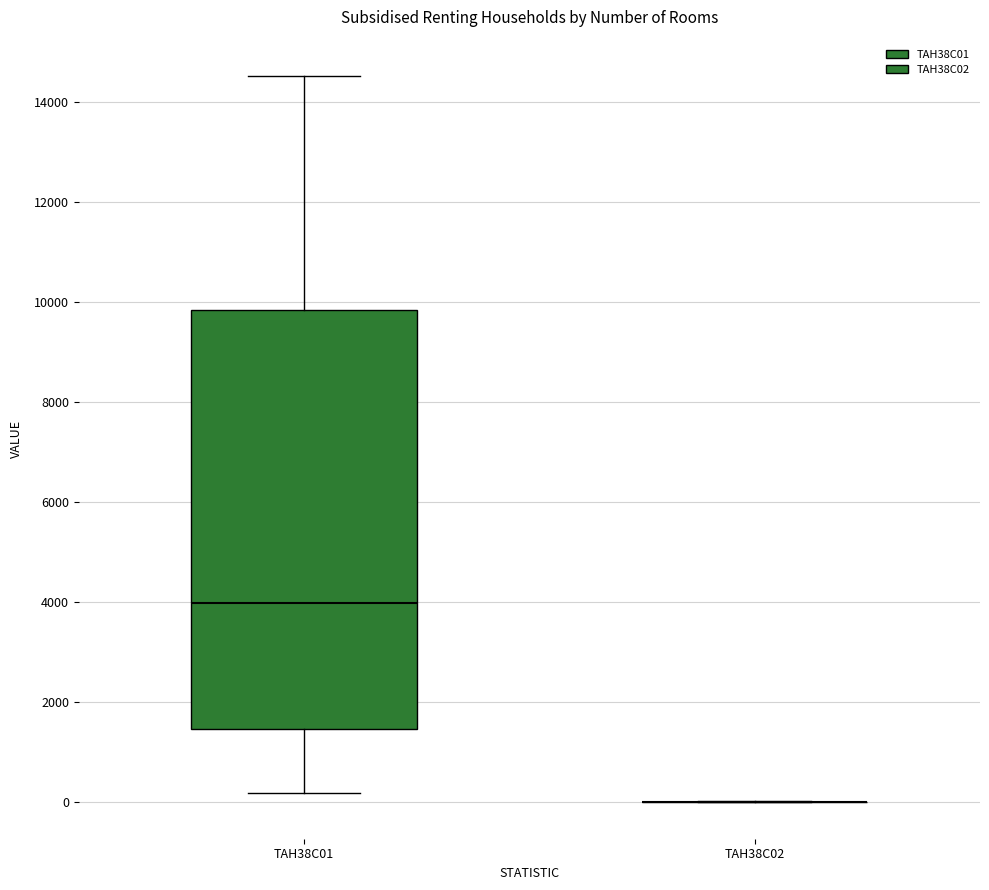

Reading left to right, transcribe this box plot: for each box, give where its median line is, the range the box spans, and where its two whiskers end, as read against the y-axis. The values are not printed on the chart, so give them approximately, as read against the axis.

TAH38C01: median 4000, box 1400 to 9800, whiskers 200 to 14600
TAH38C02: box collapsed to a line at 0, whiskers 0 to 0